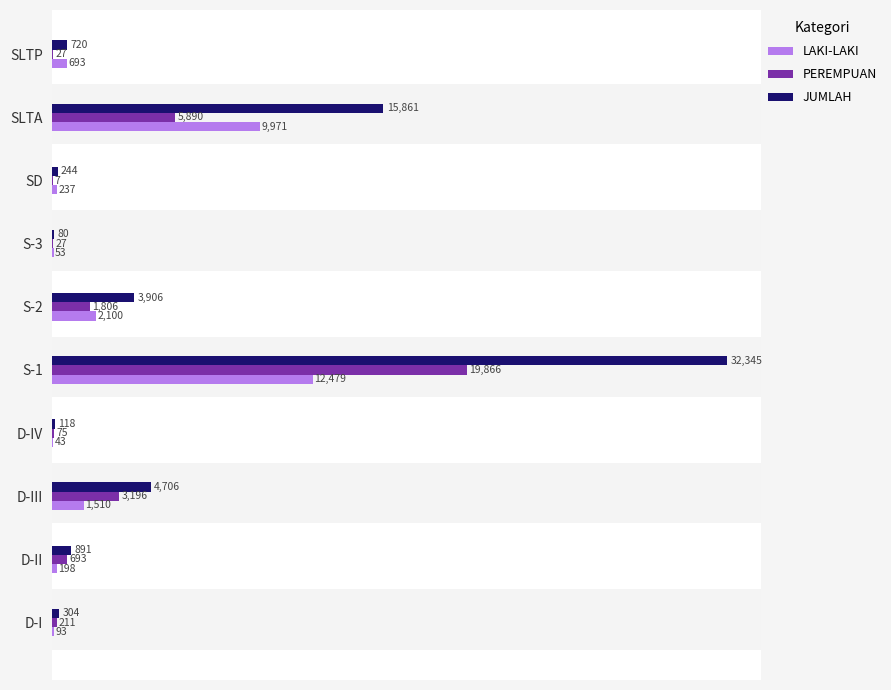

Read the JUMLAH value at S-1, to the nearest 50.

32350